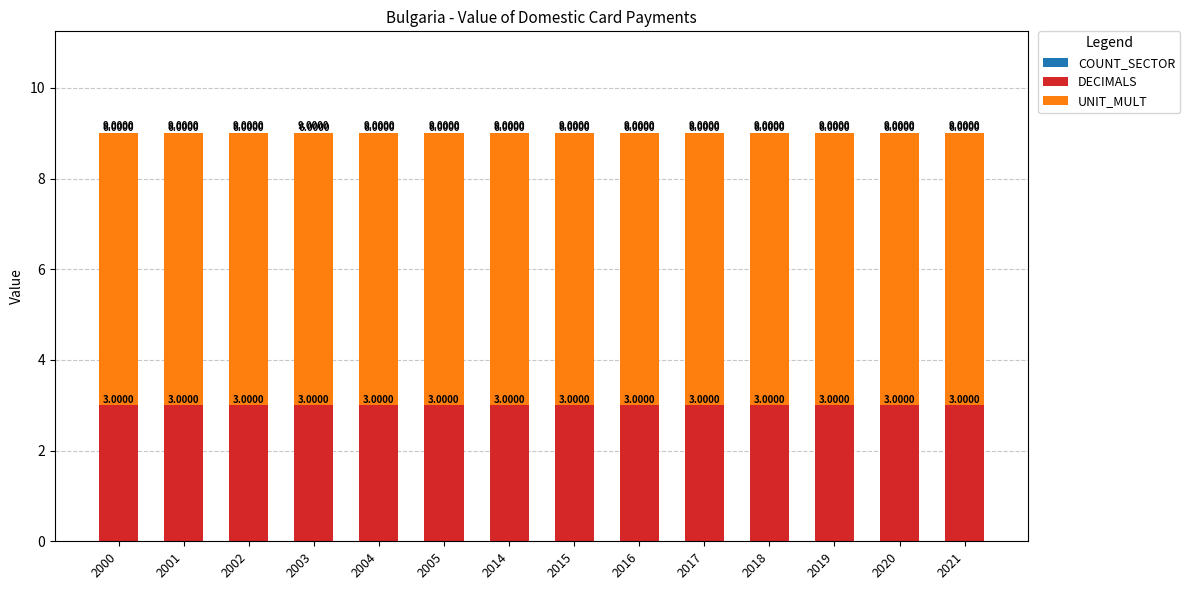

What is the total value across all series at 2000?

9